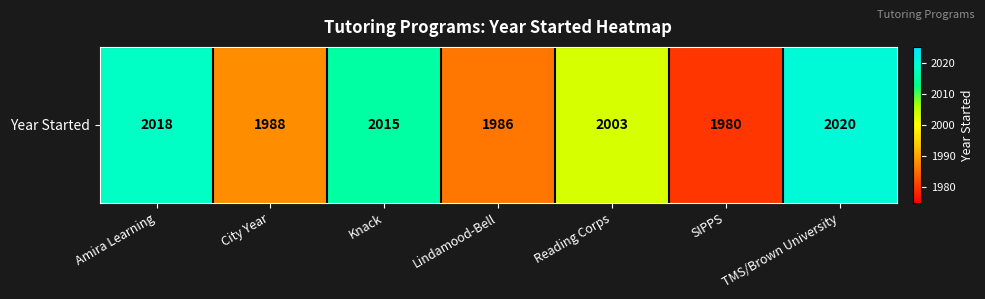

How many data points does each series have?

7